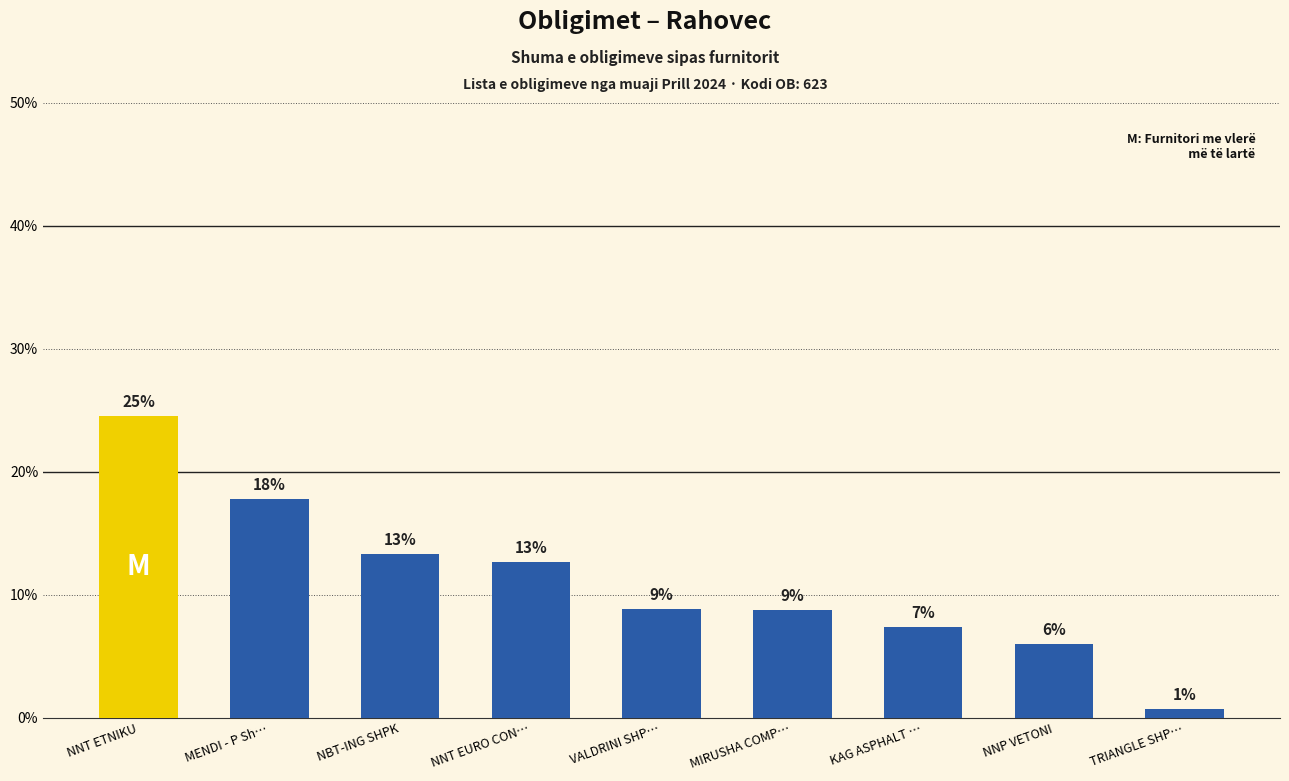

Are the bars horizontal?

No